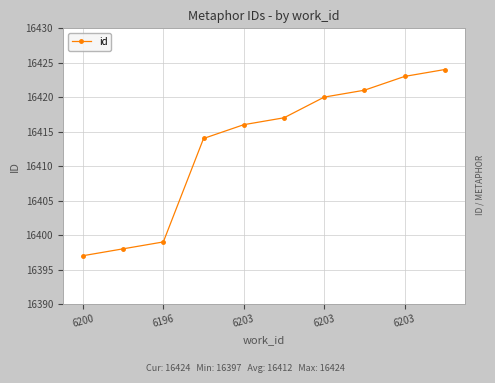

True or false: there are more than 0 points higher than both neighbors.

False